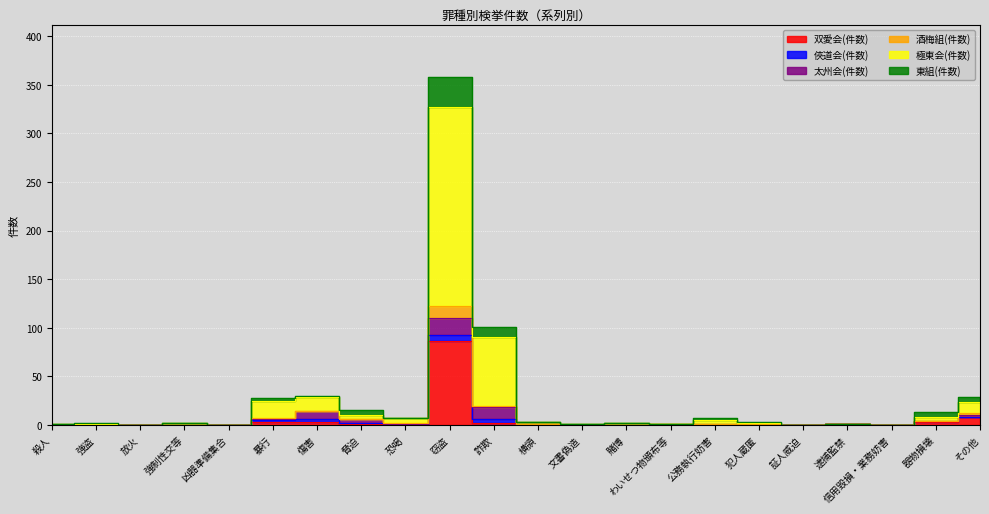

True or false: 極東会(件数) has more than 1 points higher than both neighbors.

True